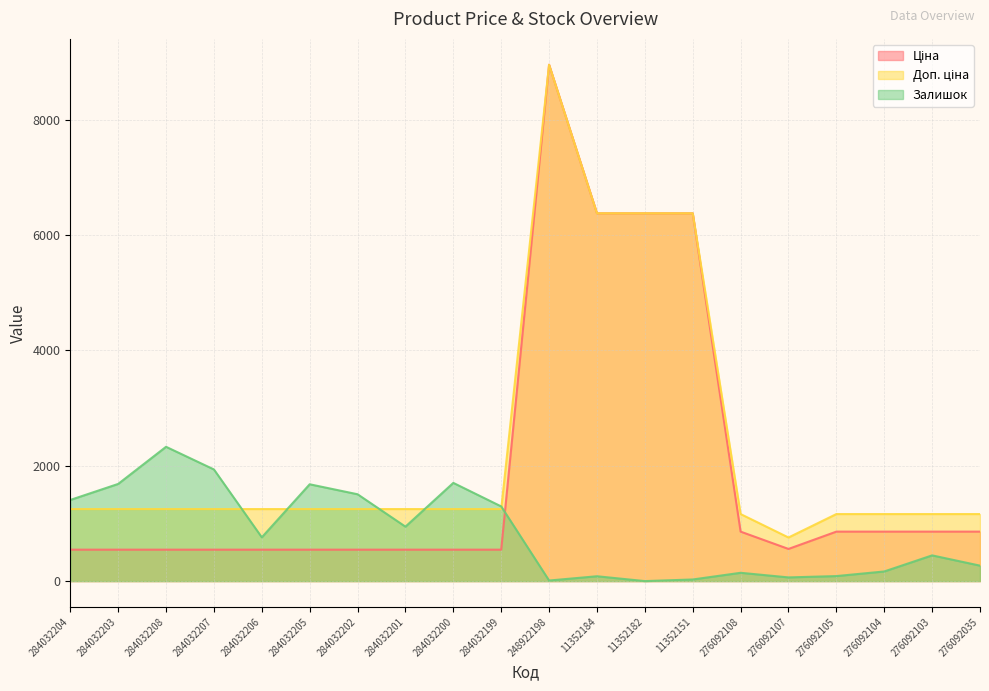

What value does the Ціна series have at 284032203?

545.0